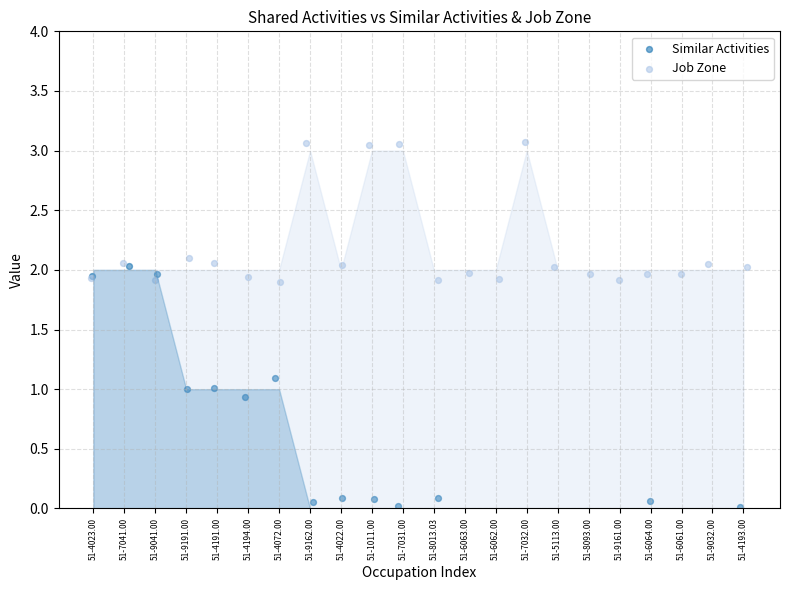

Which series has the widest spread of Y values?

Similar Activities